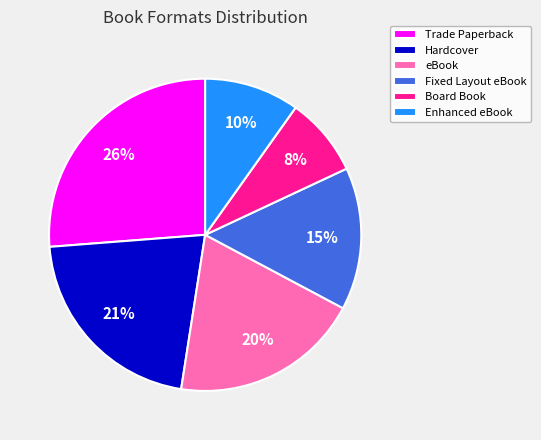

Which slice is the smallest?

Board Book